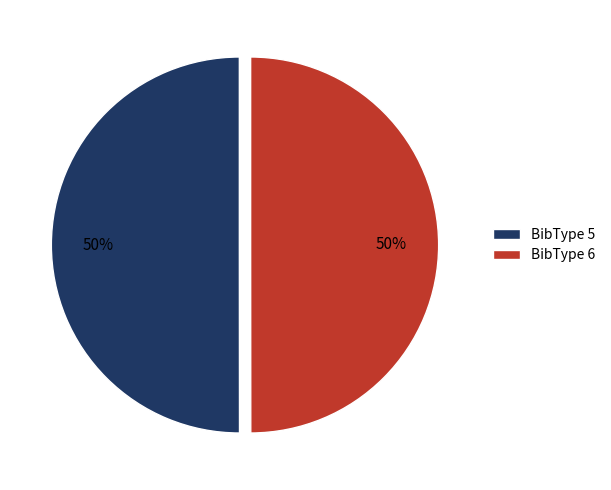

To the nearest percent, what is the average slice percentage?

50%